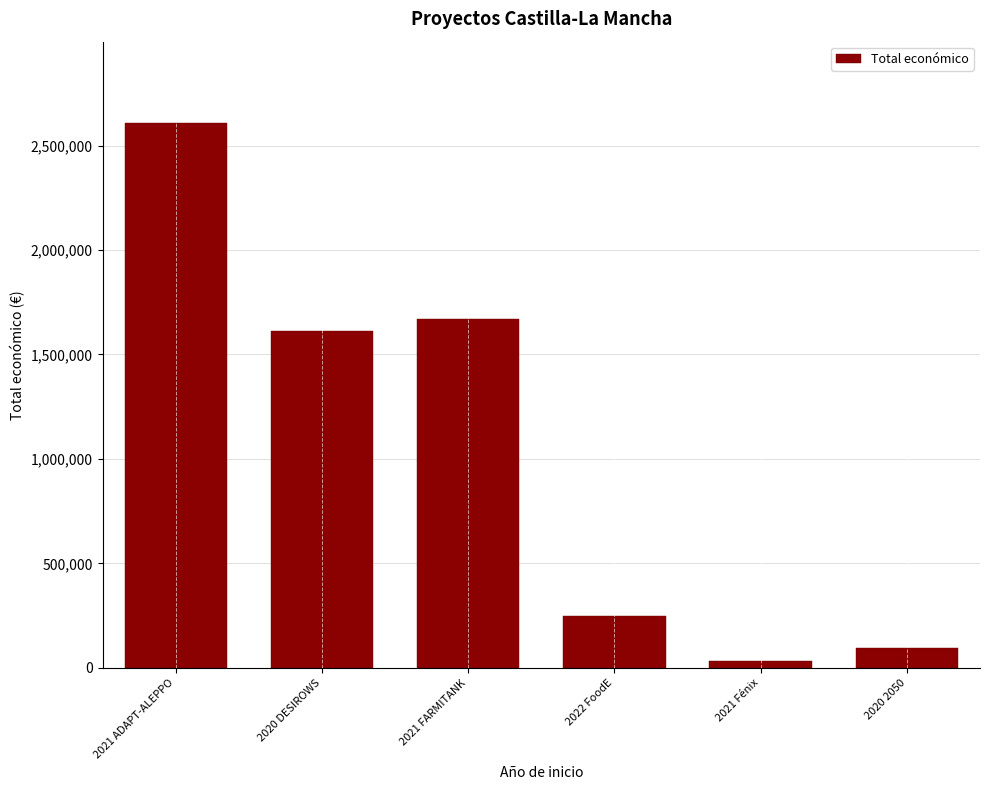

Reading left to right, list all the values displayed in this chart.

2021 ADAPT-ALEPPO=2606279	2020 DESIROWS=1614051	2021 FARMITANK=1669400	2022 FoodE=250000	2021 Fénix=32816	2020 2050=96497